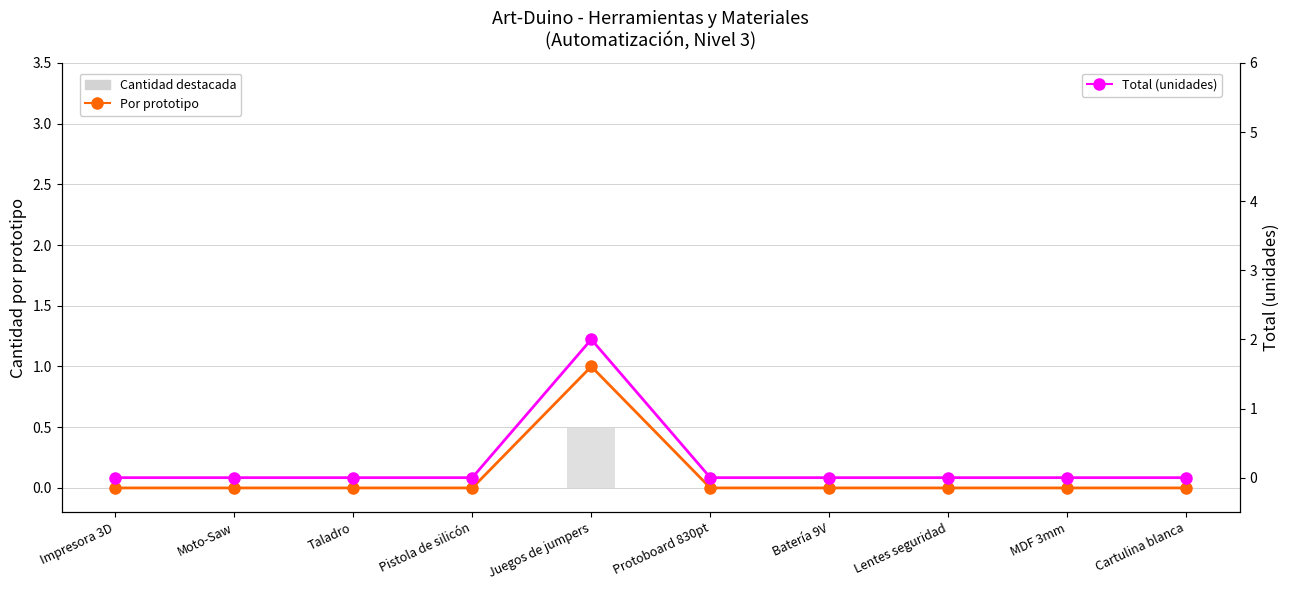

Is the value of Total (unidades) at Juegos de jumpers greater than the value of Por prototipo at Impresora 3D?

Yes